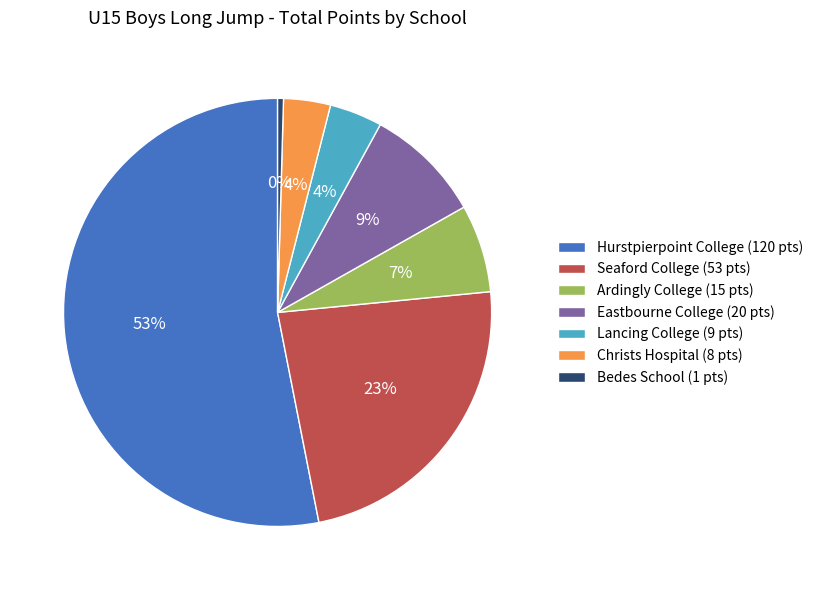

Is it true that Ardingly College (15 pts) is 1% of the pie?

False